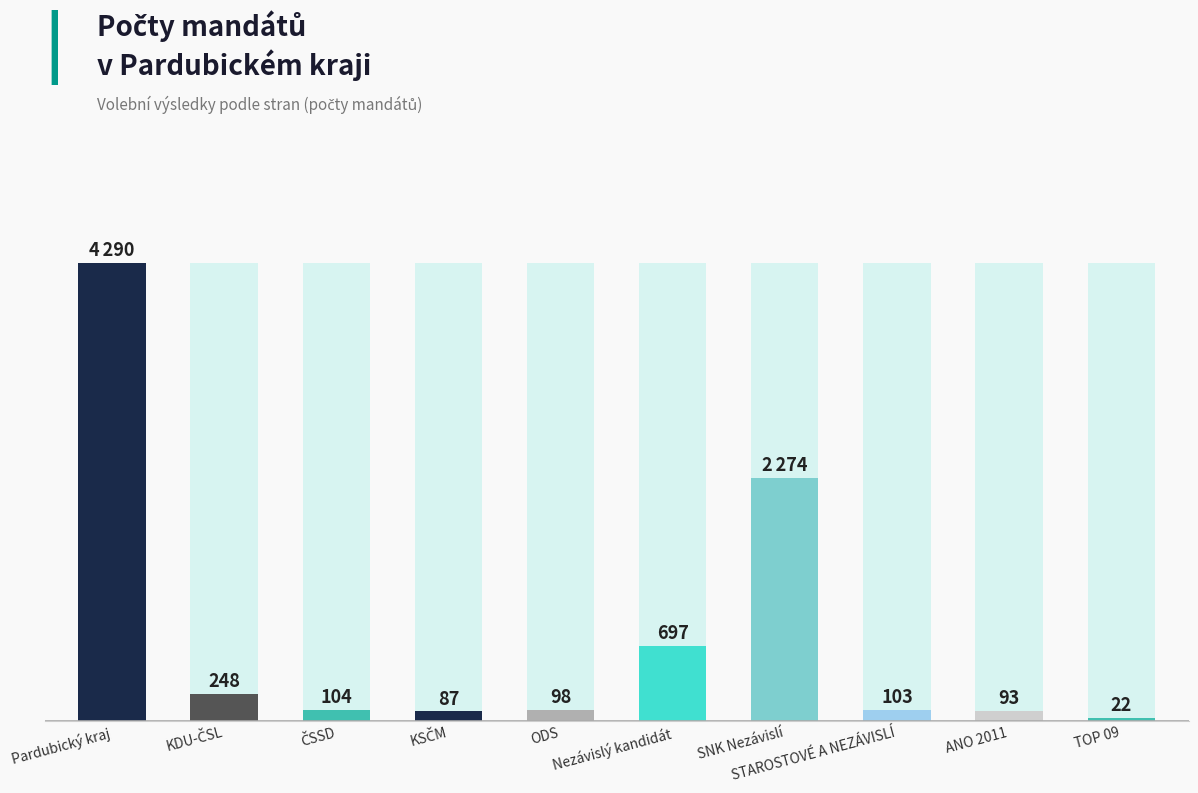

Does the chart contain any negative values?

No